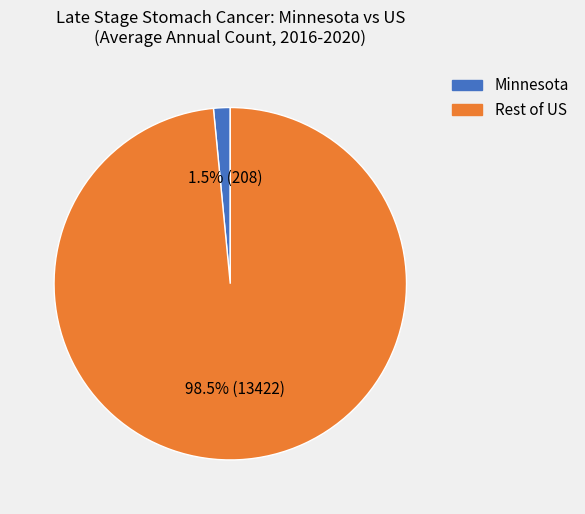

Which slice represents more than half of the pie?

Rest of US